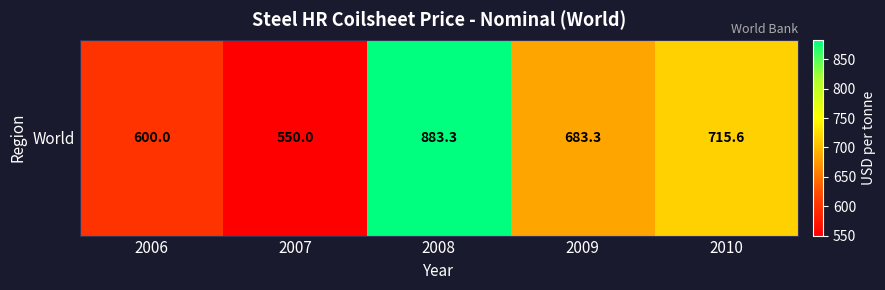

Where does the data first go above 683?

2008